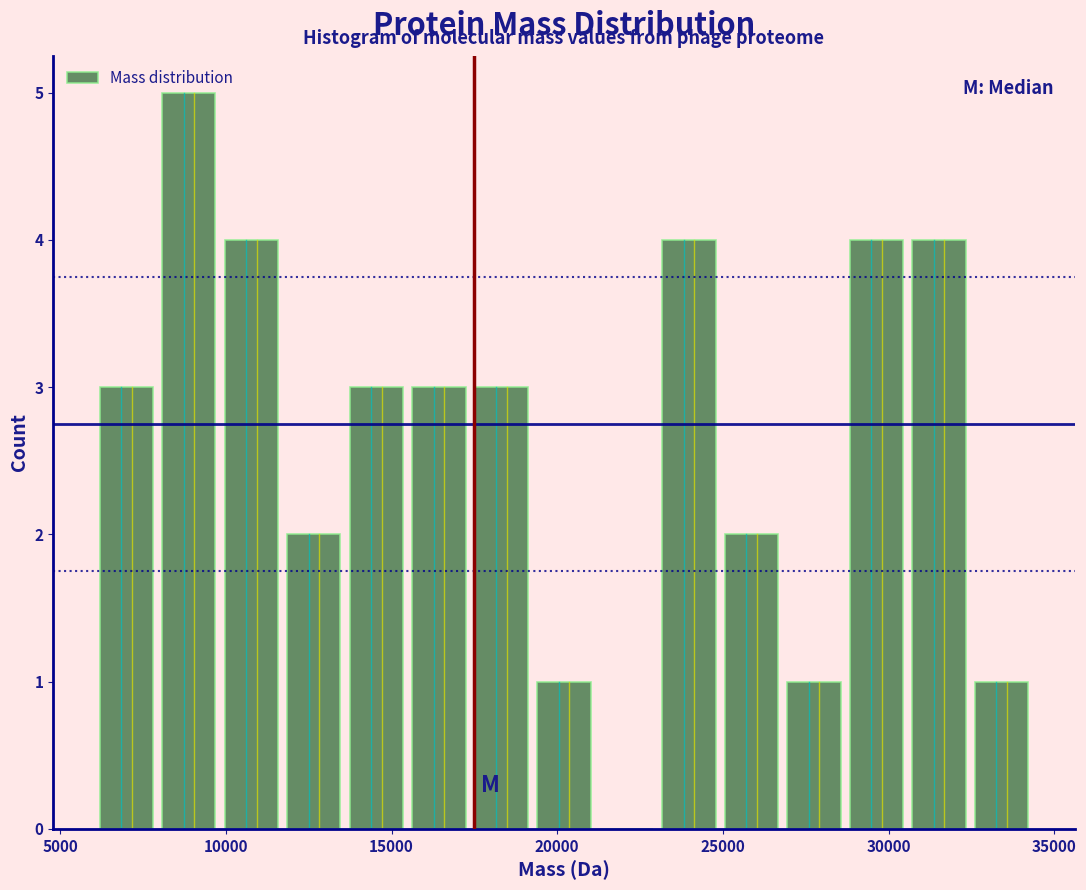

Around what value on the x-axis is the tallest bar? Give the approximate position of its centre, as read against the axis.

9000